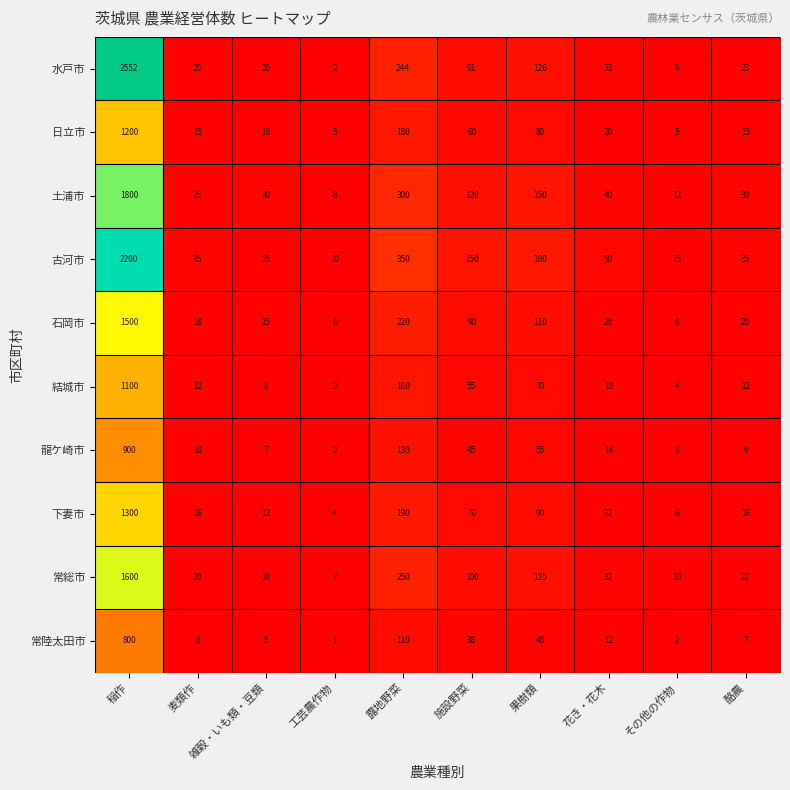

What is the lowest value of the 古河市 series?

10